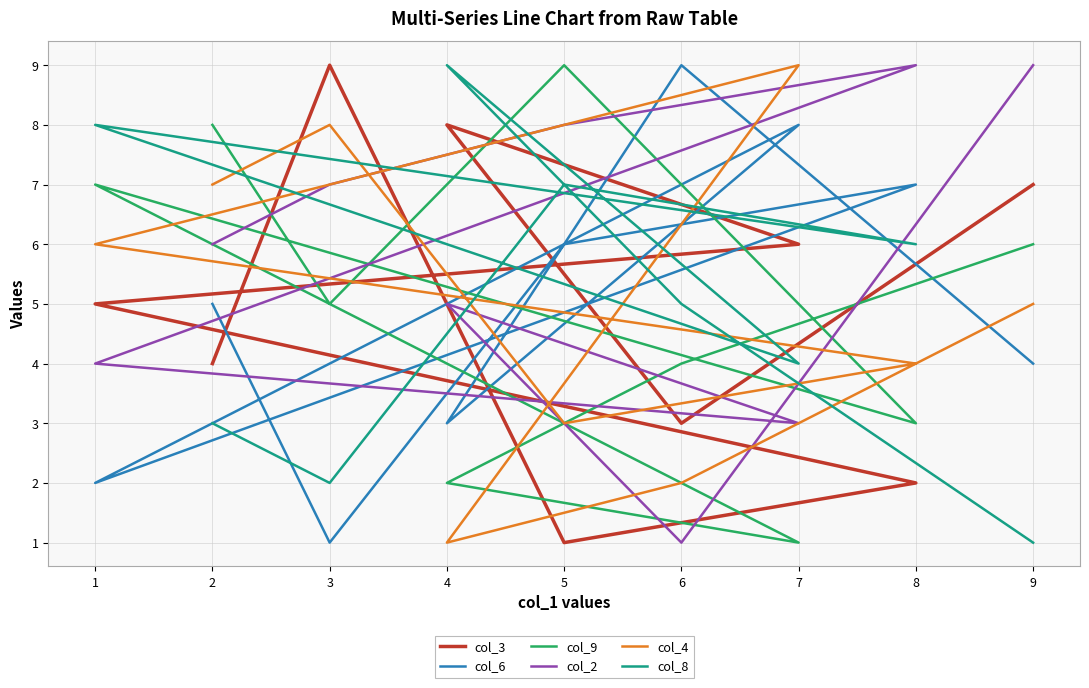

How many categories are shown in the chart?

9